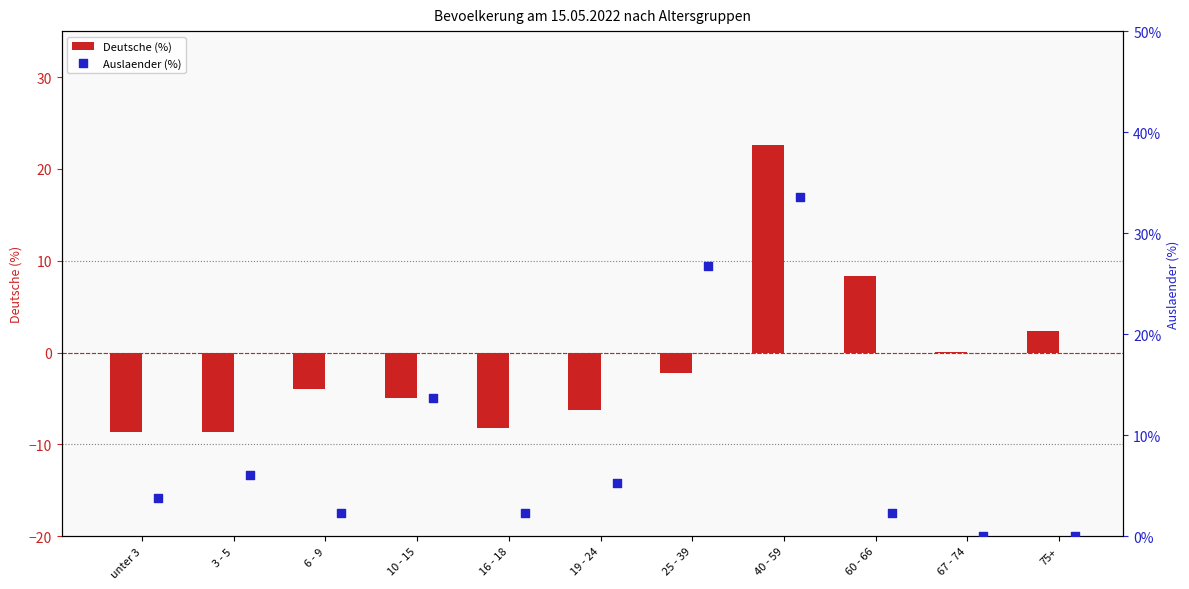

At how many categories does at least one series exceed 6?

5